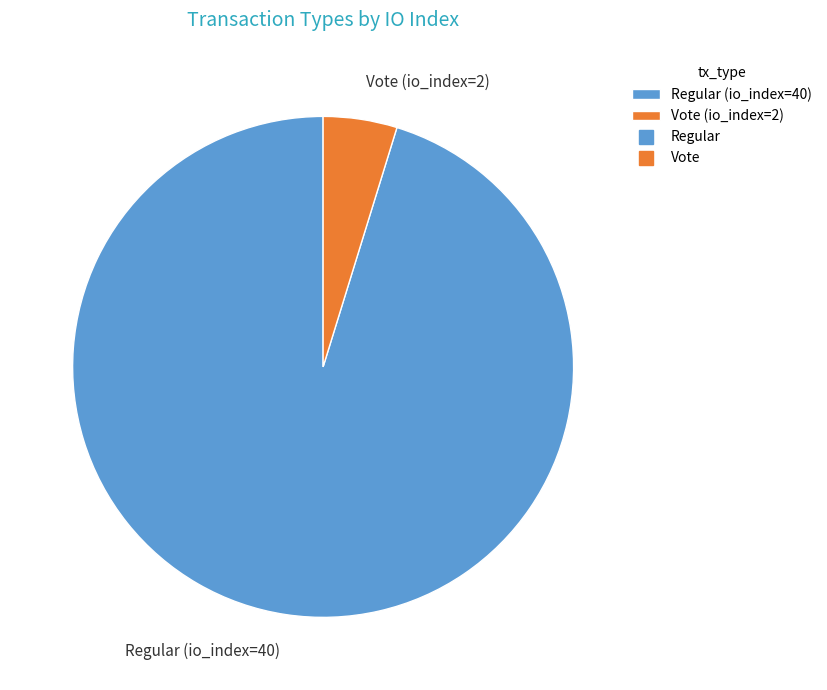

Which category has the biggest portion of the pie?

Regular (io_index=40)